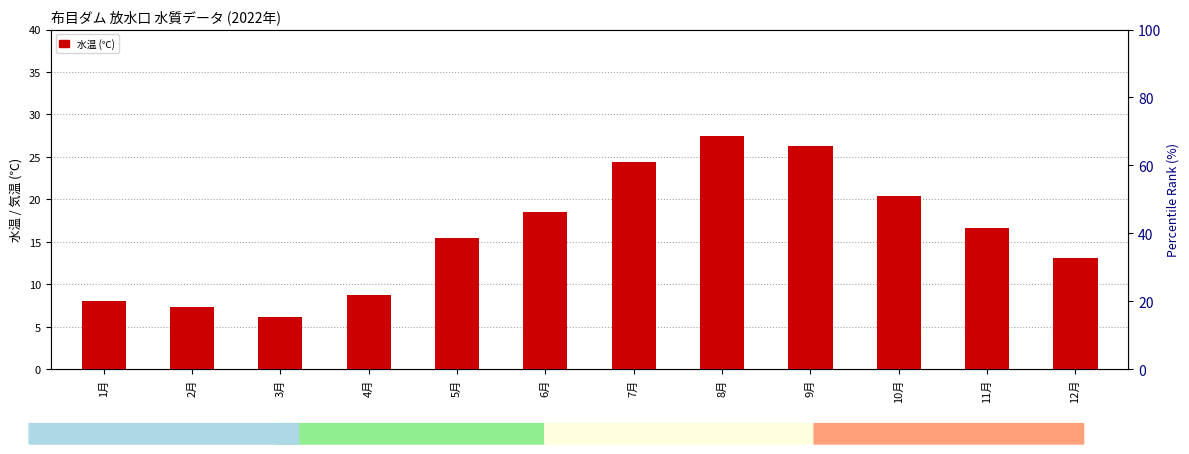

At how many categories does at least one series exceed 61?

5